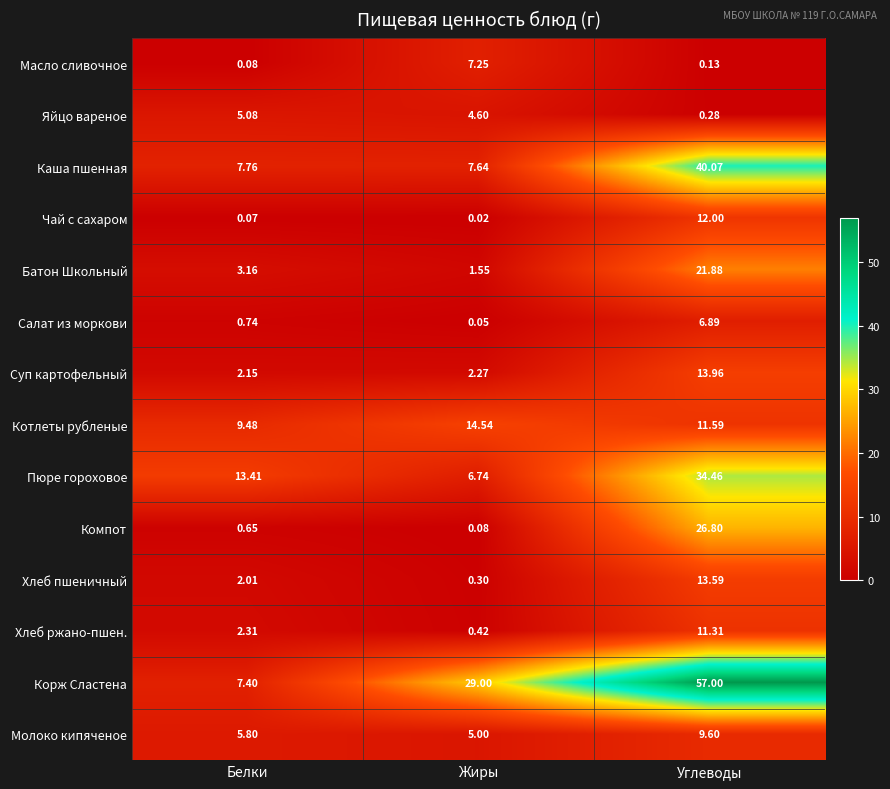

Rank the series at Белки from lowest to highest value.

Чай с сахаром, Масло сливочное, Компот, Салат из моркови, Хлеб пшеничный, Суп картофельный, Хлеб ржано-пшен., Батон Школьный, Яйцо вареное, Молоко кипяченое, Корж Сластена, Каша пшенная, Котлеты рубленые, Пюре гороховое